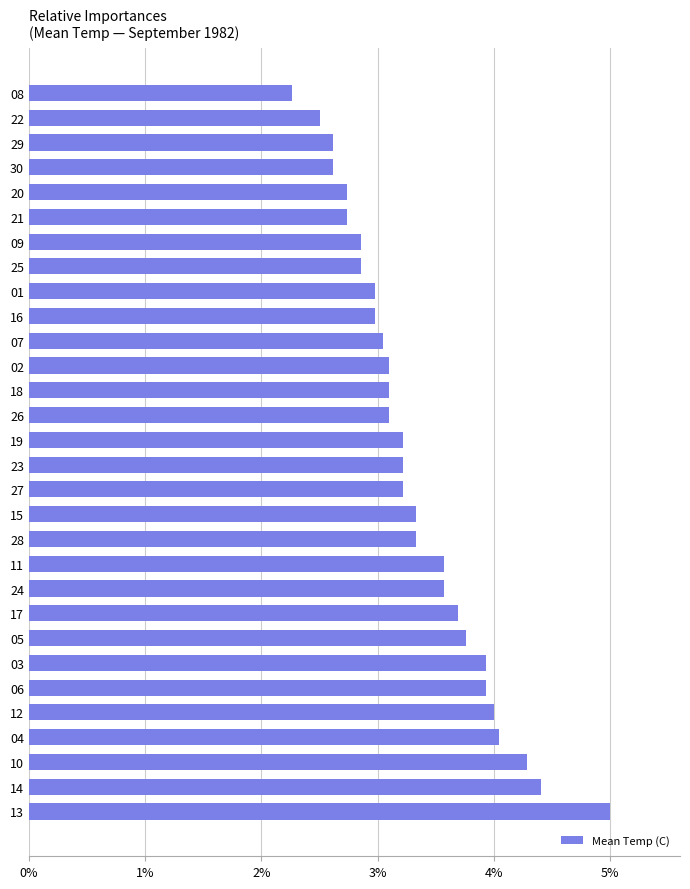

Does the chart contain any negative values?

No